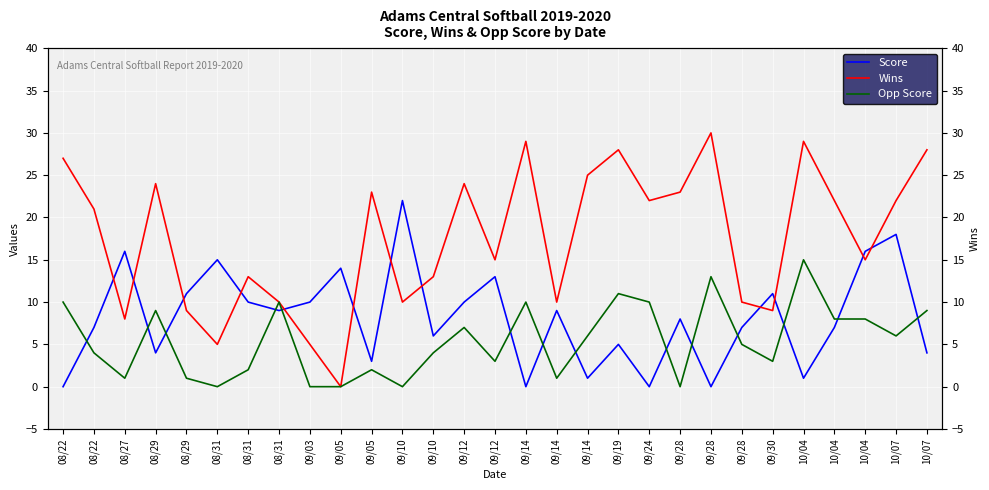

What is the label of the 28th point from the right?

08/22